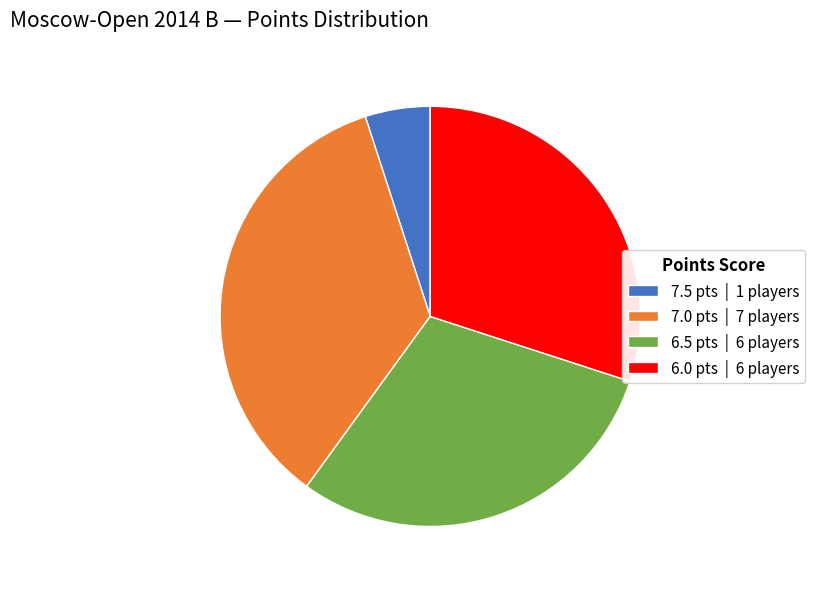

Is it true that 7.5 pts | 1 players is 5% of the pie?

True